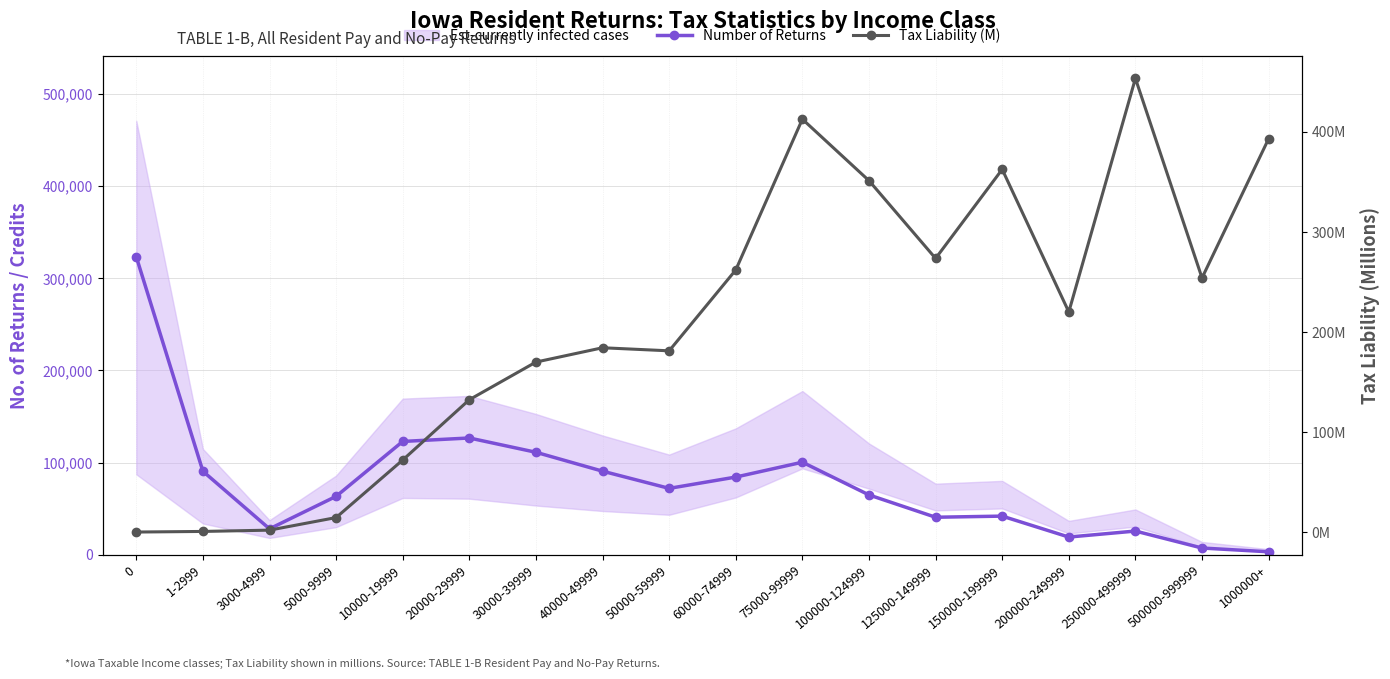

How many lines are shown in the chart?

2